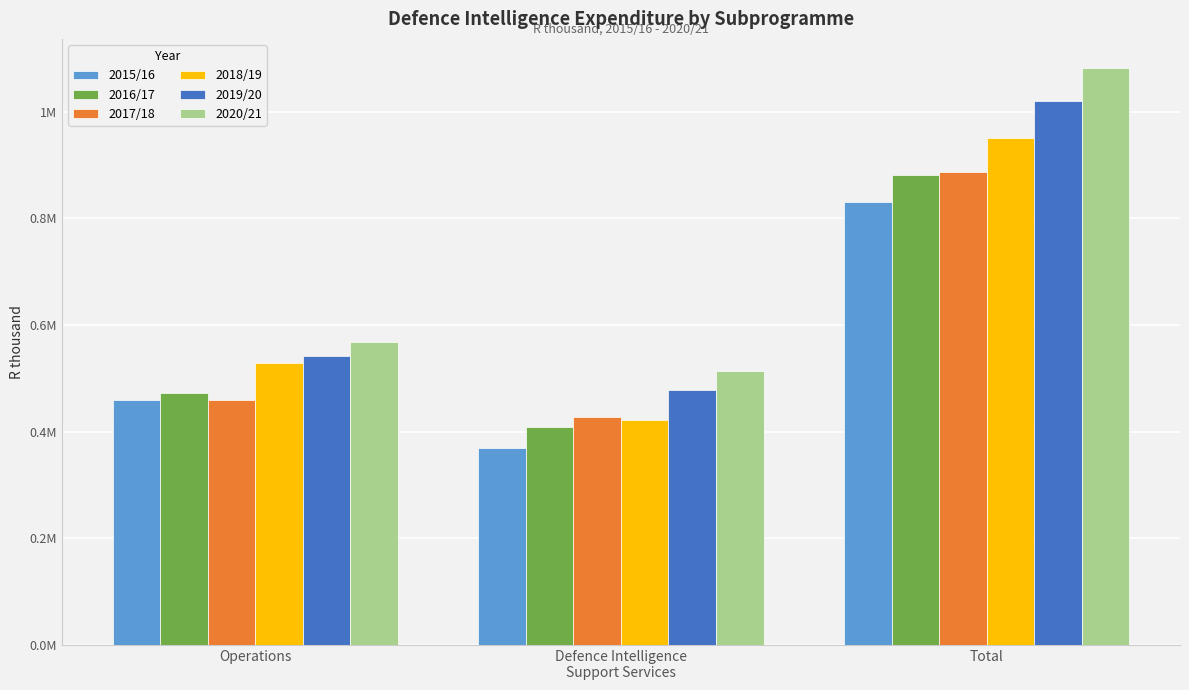

What is the minimum value for 2019/20?

477937